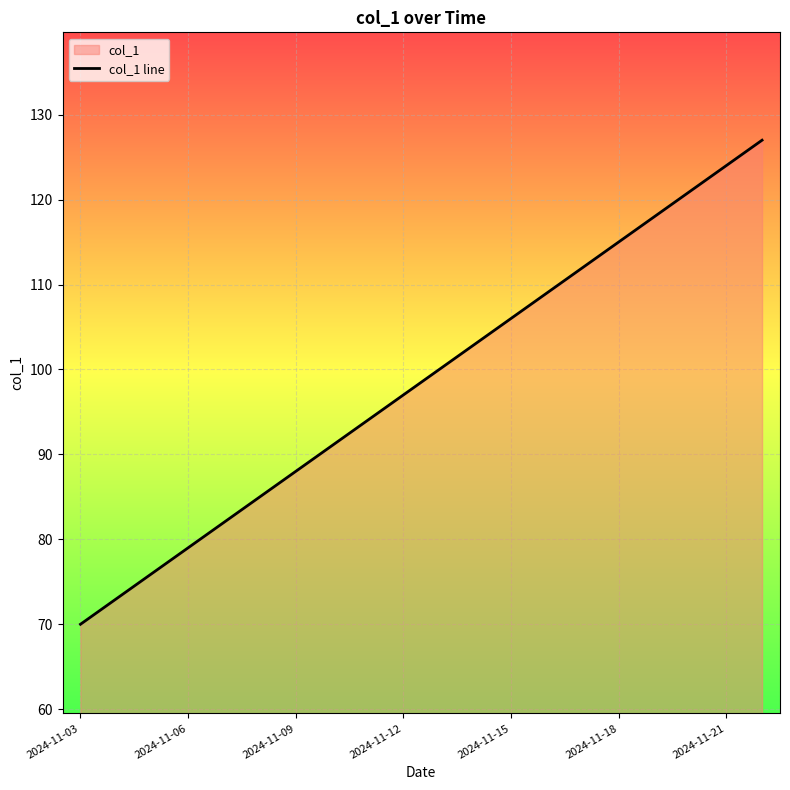

How many lines are shown in the chart?

1